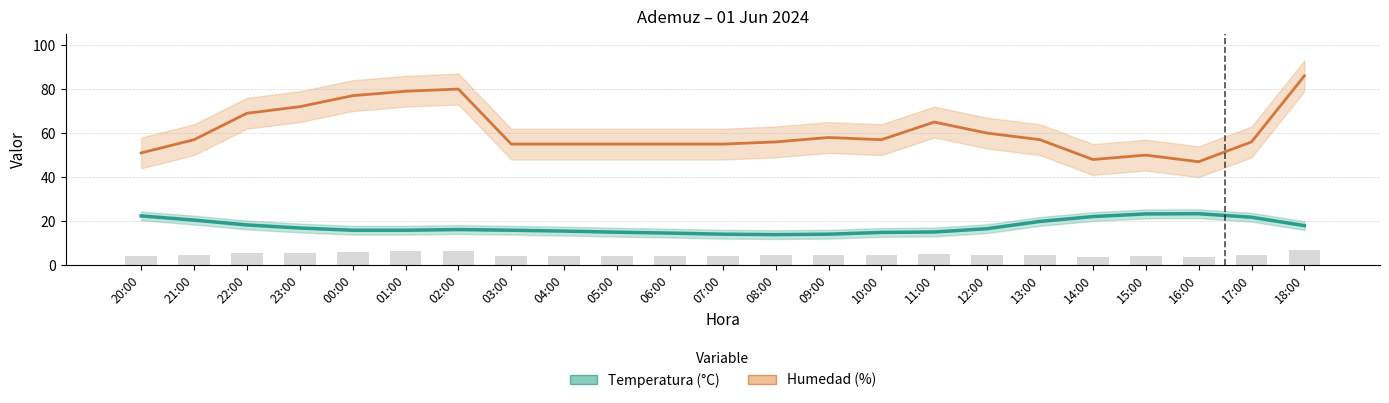

Reading left to right, extract all data points from this chart.

Humedad (%): 20:00=51.0	21:00=57.0	22:00=69.0	23:00=72.0	00:00=77.0	01:00=79.0	02:00=80.0	03:00=55.0	04:00=55.0	05:00=55.0	06:00=55.0	07:00=55.0	08:00=56.0	09:00=58.0	10:00=57.0	11:00=65.0	12:00=60.0	13:00=57.0	14:00=48.0	15:00=50.0	16:00=47.0	17:00=56.0	18:00=86.0
Temperatura (°C): 20:00=22.4	21:00=20.5	22:00=18.3	23:00=16.9	00:00=15.9	01:00=15.9	02:00=16.2	03:00=15.9	04:00=15.5	05:00=15.0	06:00=14.6	07:00=14.1	08:00=13.9	09:00=14.1	10:00=14.9	11:00=15.1	12:00=16.6	13:00=19.9	14:00=22.1	15:00=23.3	16:00=23.4	17:00=21.8	18:00=18.0